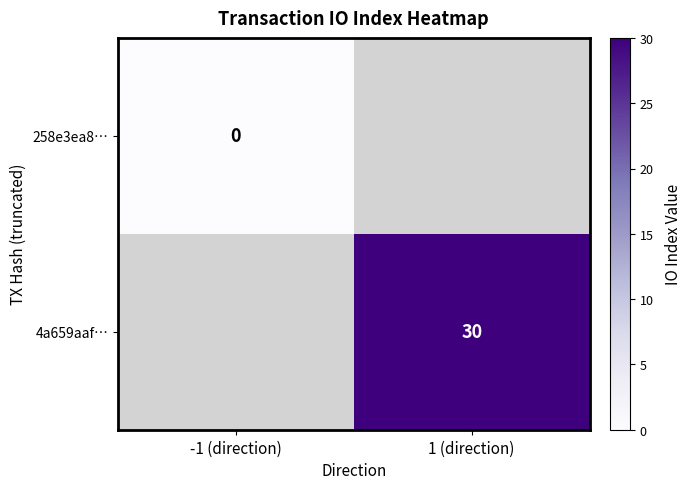

How many categories are shown in the chart?

2